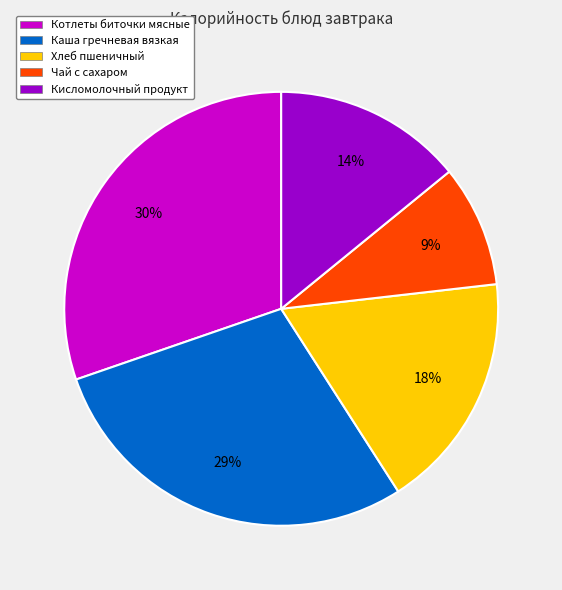

Does Каша гречневая вязкая represent more than half of the total?

No